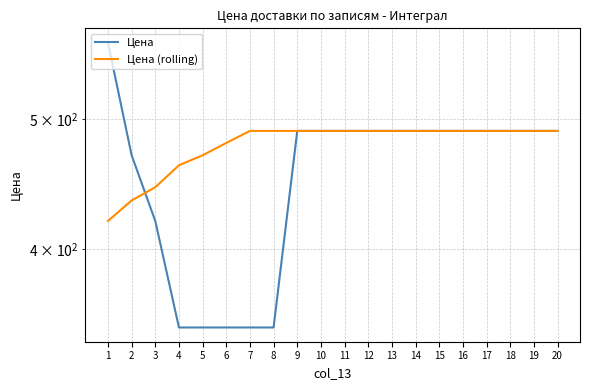

Reading left to right, list all the values displayed in this chart.

Цена: 1=570	2=470	3=420	4=350	5=350	6=350	7=350	8=350	9=490	10=490	11=490	12=490	13=490	14=490	15=490	16=490	17=490	18=490	19=490	20=490
Цена (rolling): 1=420	2=435	3=445	4=462	5=470	6=480	7=490	8=490	9=490	10=490	11=490	12=490	13=490	14=490	15=490	16=490	17=490	18=490	19=490	20=490